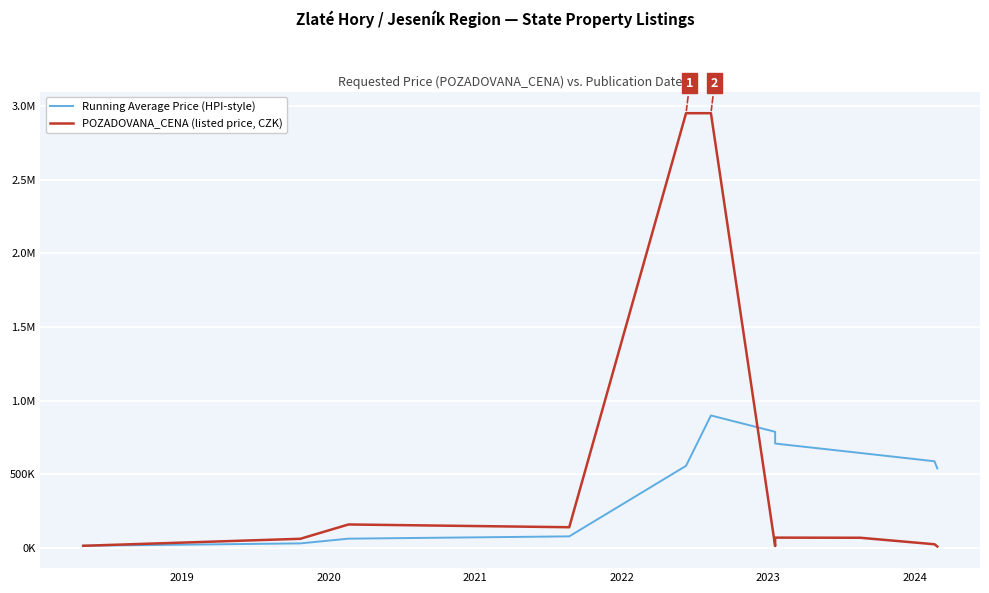

Between 2021 and 2022, which series saw the biggest shift?

POZADOVANA_CENA (listed price, CZK)